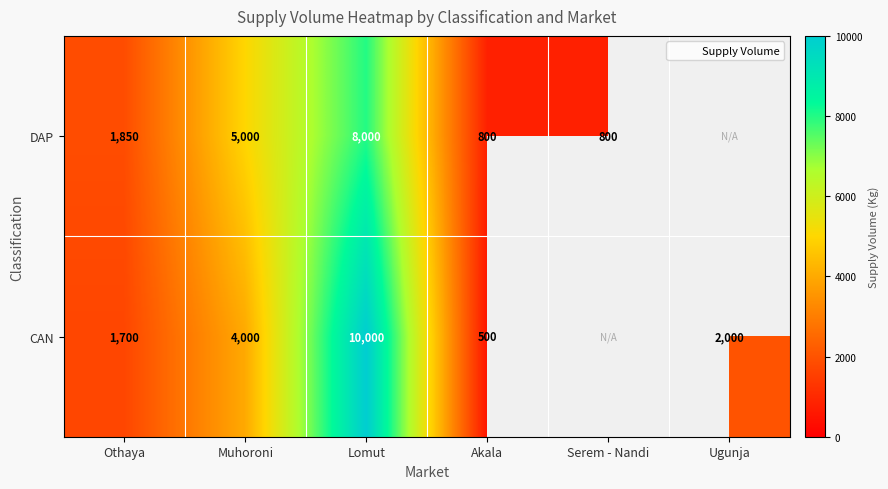

Where is DAP nearest to the value 4400?

Muhoroni